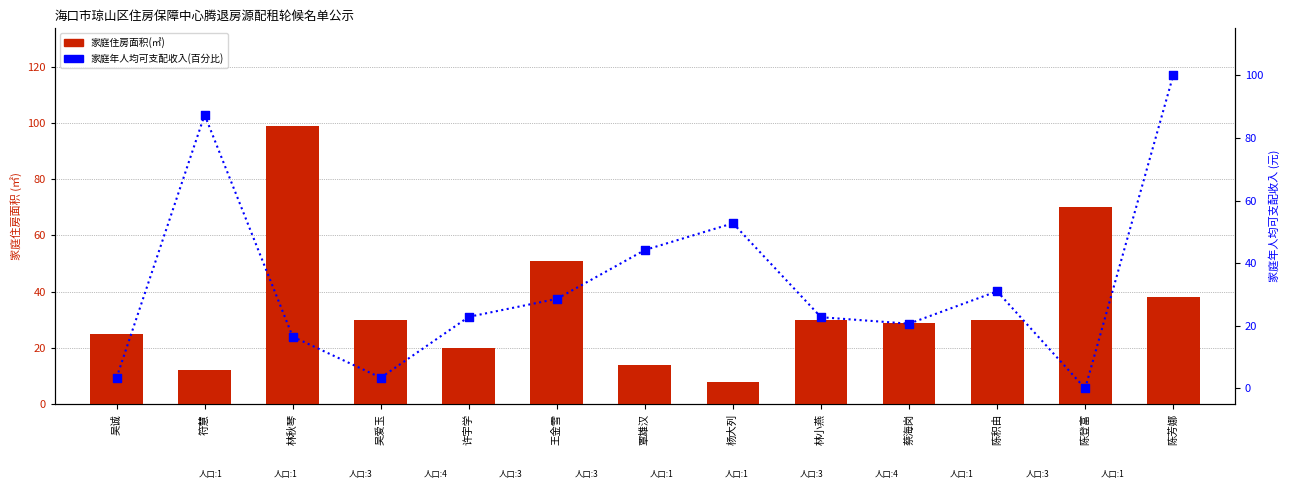

Is the value of 家庭年人均可支配收入百分比 at 林秋琴 greater than the value of 家庭住房面积(㎡) at 吴爱玉?

No